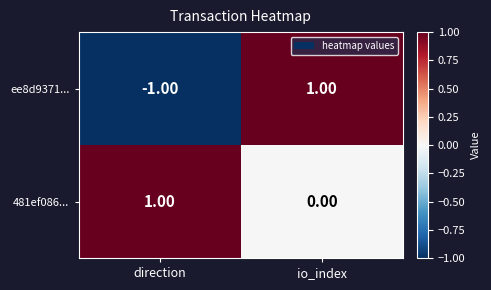

Which series changed the most between direction and io_index?

ee8d9371...